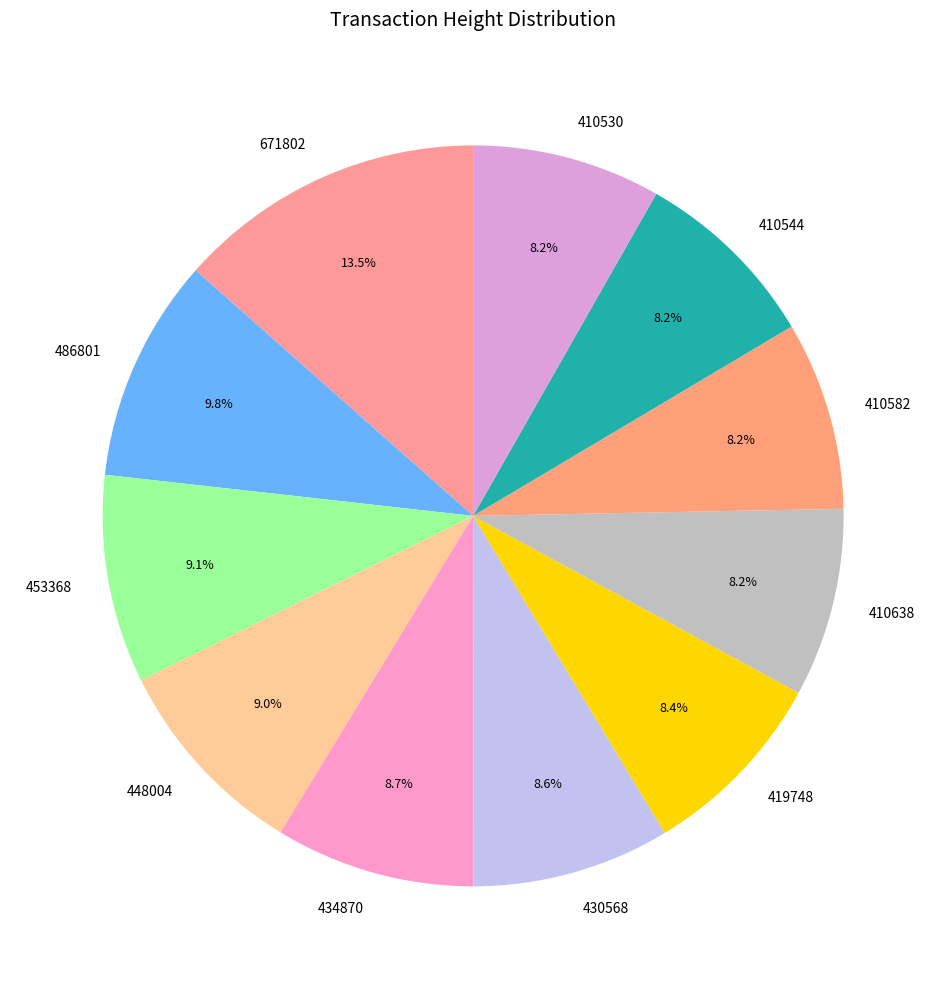

Does 430568 account for over 50% of the chart?

No